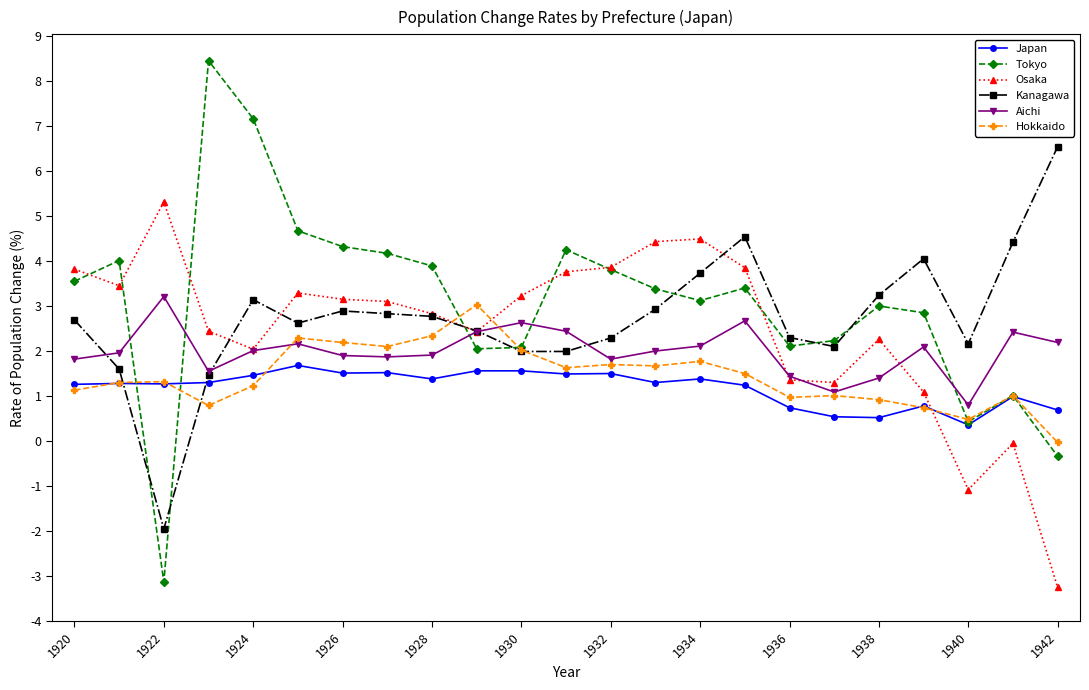

What is the highest value of the Osaka series?

5.3